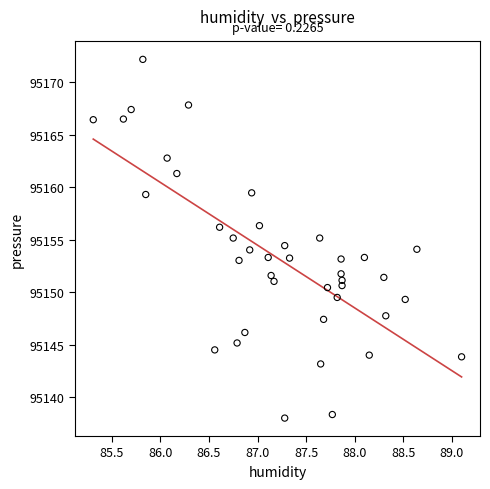

What is the range of X values (max minus min)?

3.8